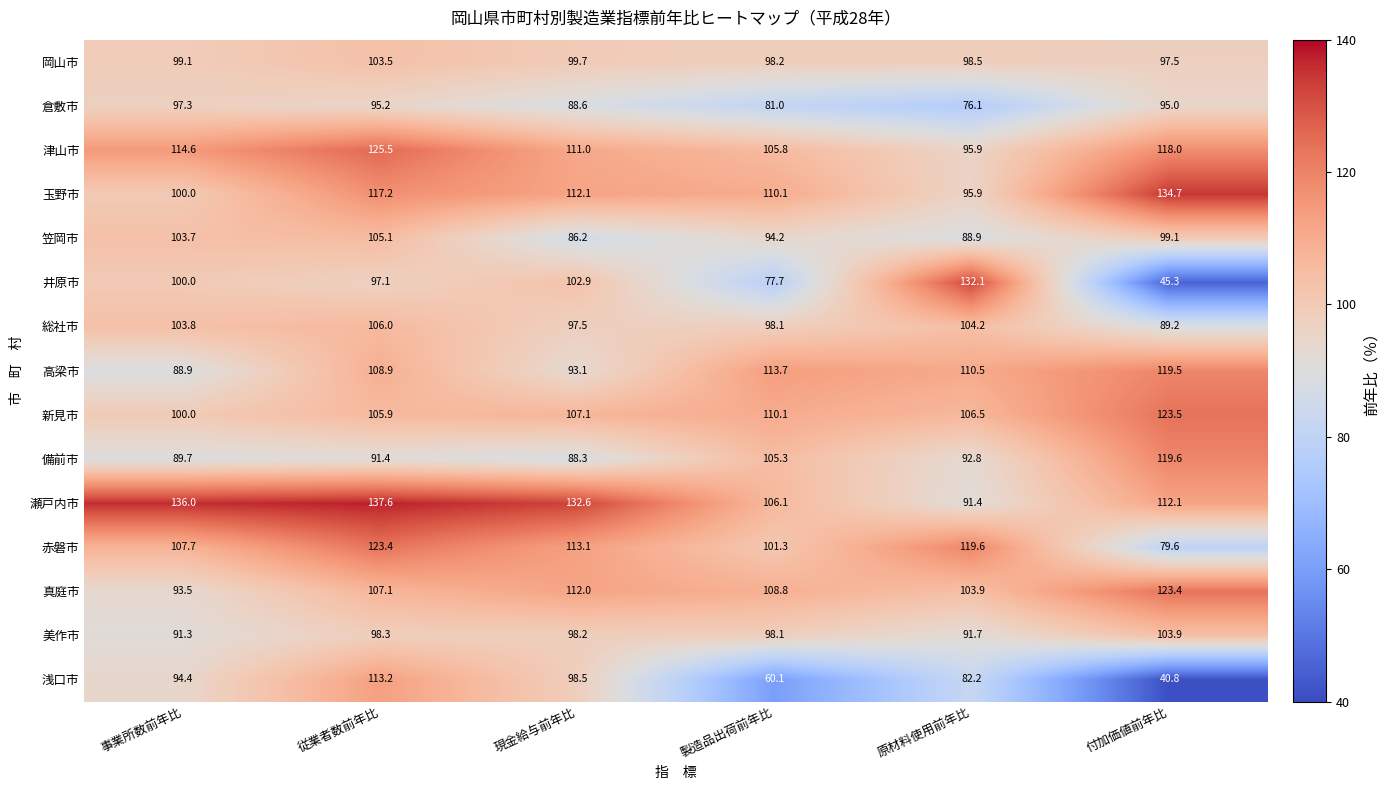

Count the number of categories in the chart.

6